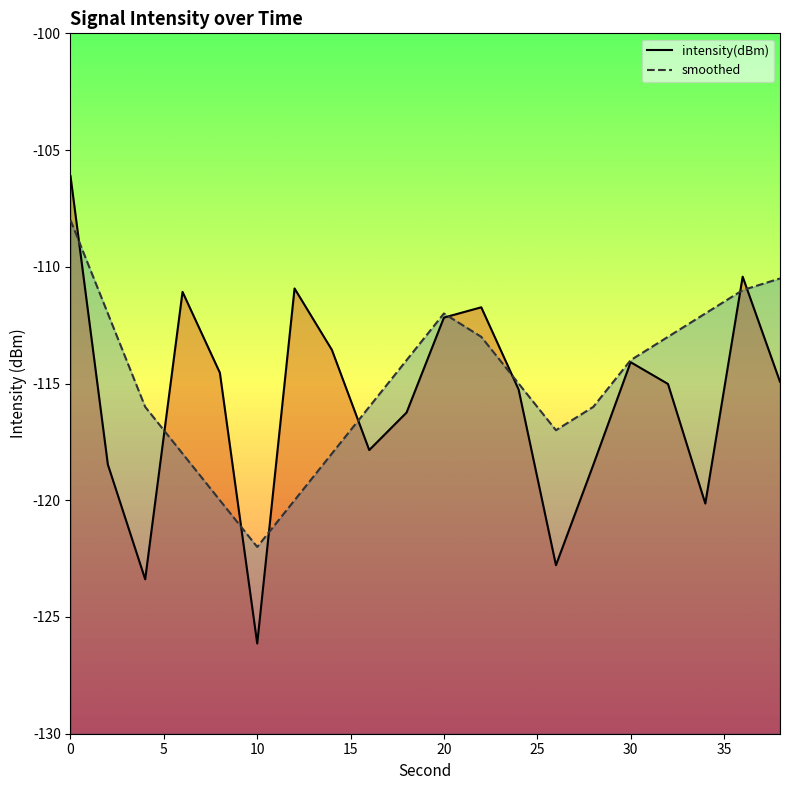

True or false: intensity(dBm) has a value of -46.3 at 10.

False